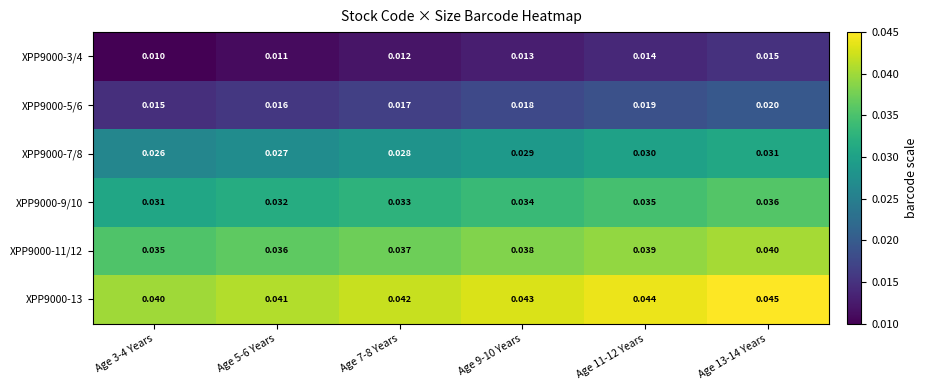

What is the total value across all series at Age 5-6 Years?

0.2